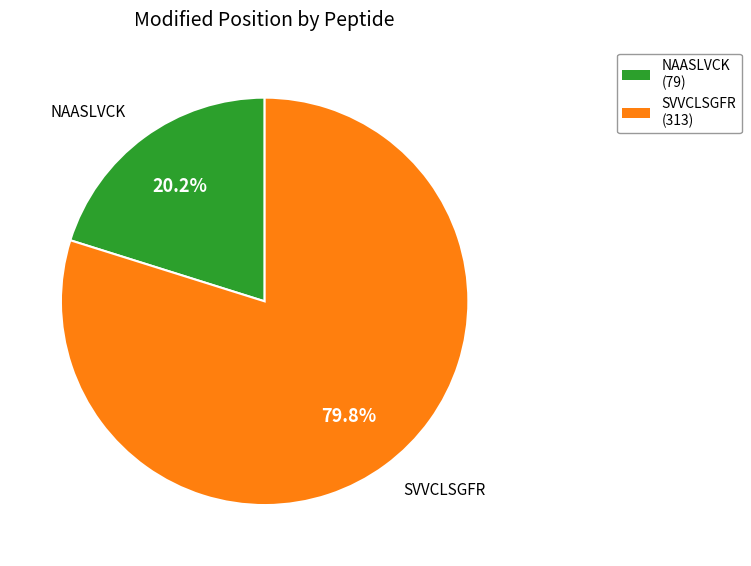

What percentage do NAASLVCK and SVVCLSGFR together represent?

100.0%